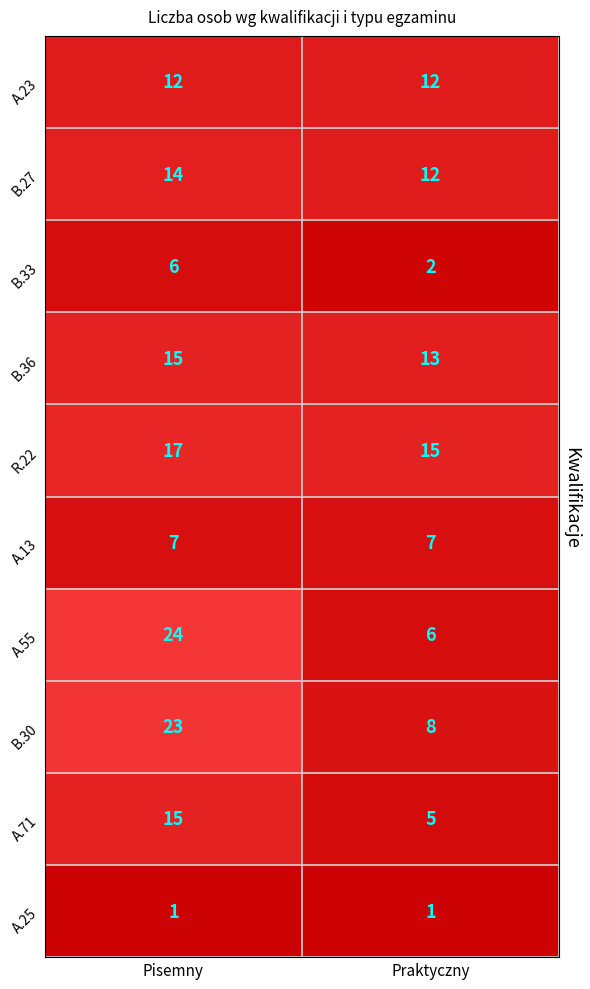

Which series has the largest total across all categories?

R.22